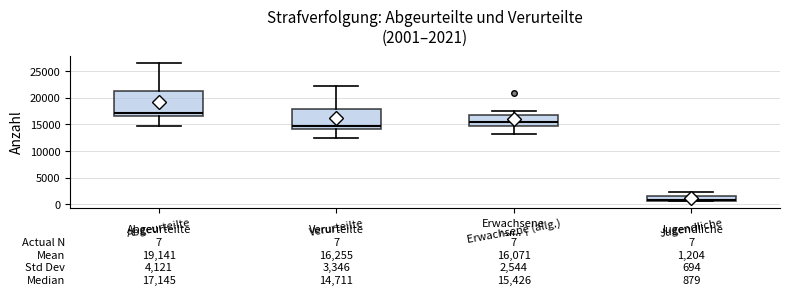

Which box has the highest median line?

Abgeurteilte